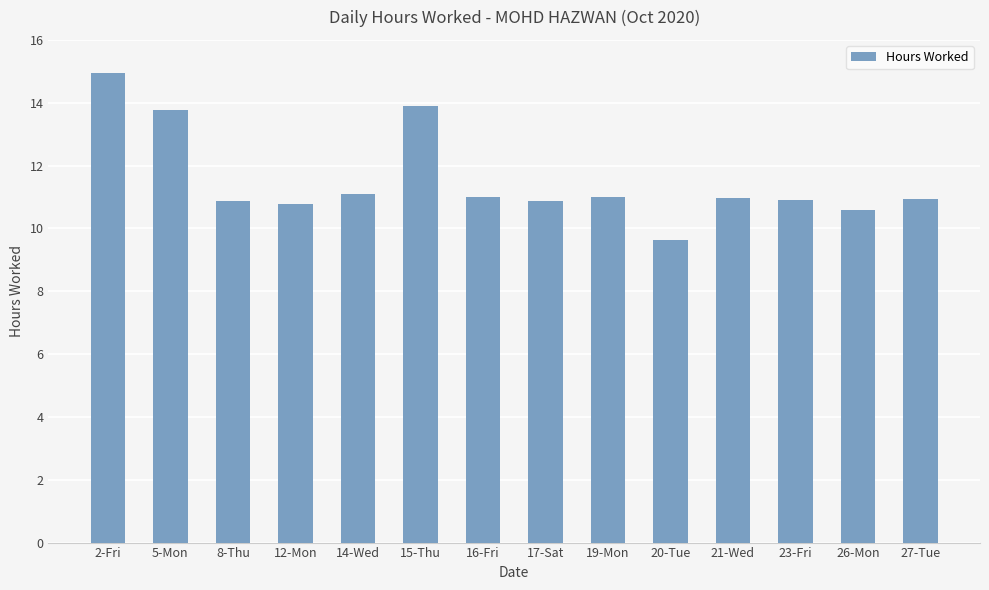

Which has a higher value, 20-Tue or 16-Fri?

16-Fri